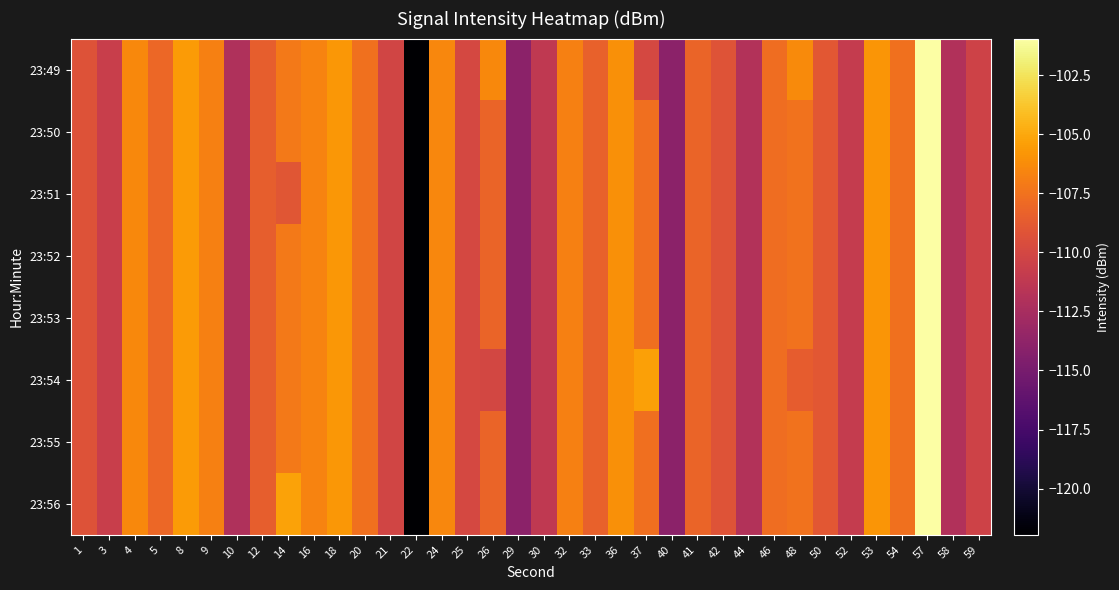

Rank the series by their maximum value, from highest to lowest.

23:49, 23:50, 23:51, 23:52, 23:53, 23:54, 23:55, 23:56